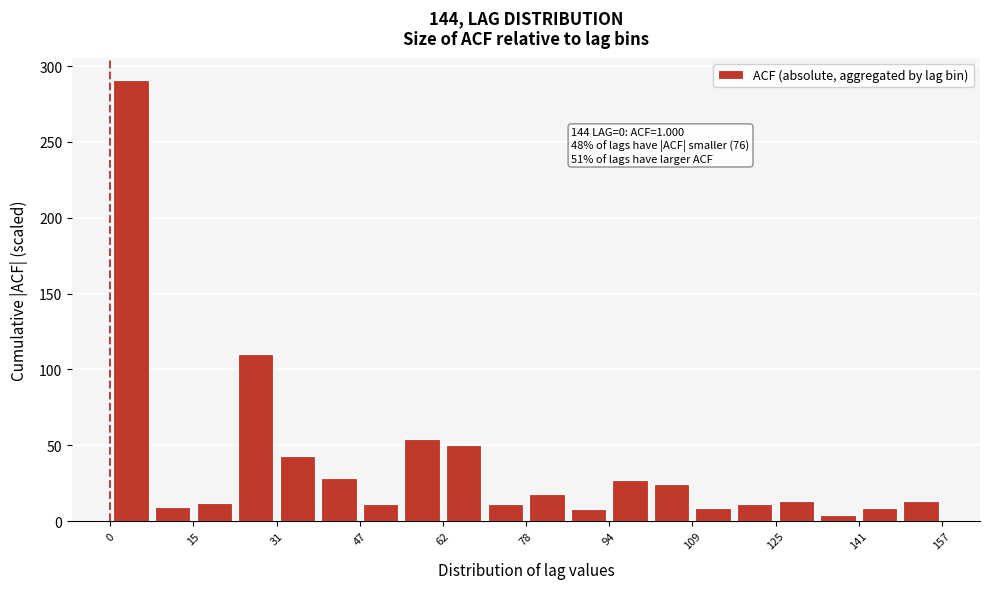

Around what value on the x-axis is the tallest bar? Give the approximate position of its centre, as read against the axis.

4